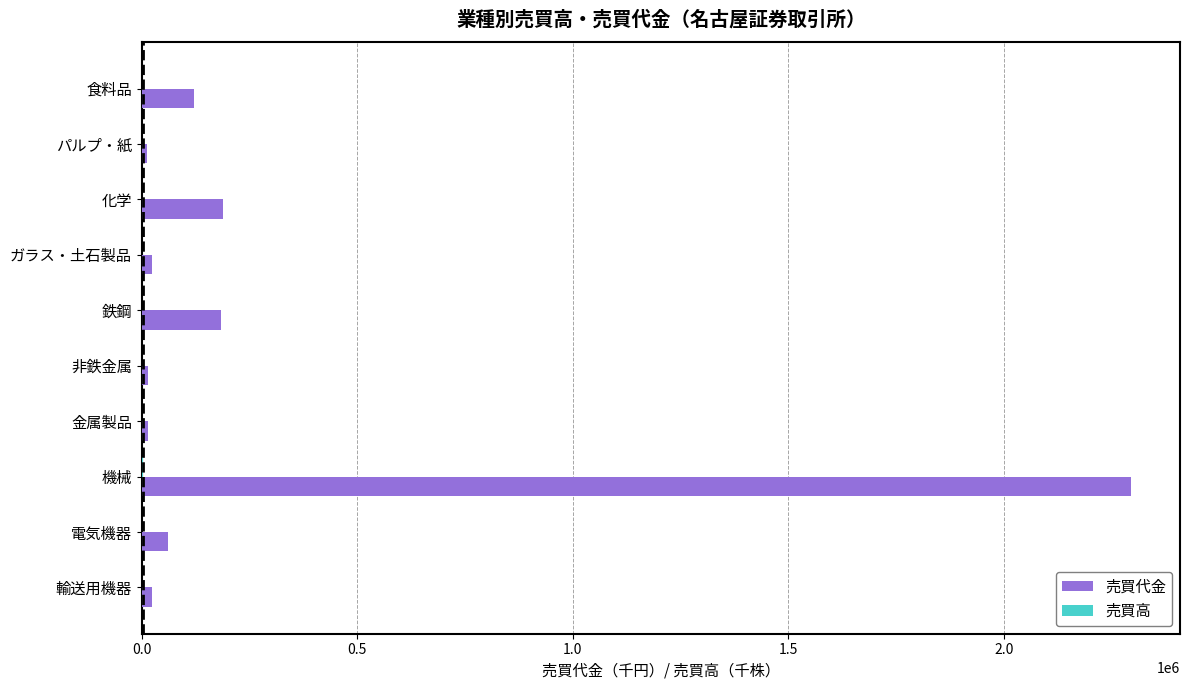

At which category is the sum across all series the highest?

機械